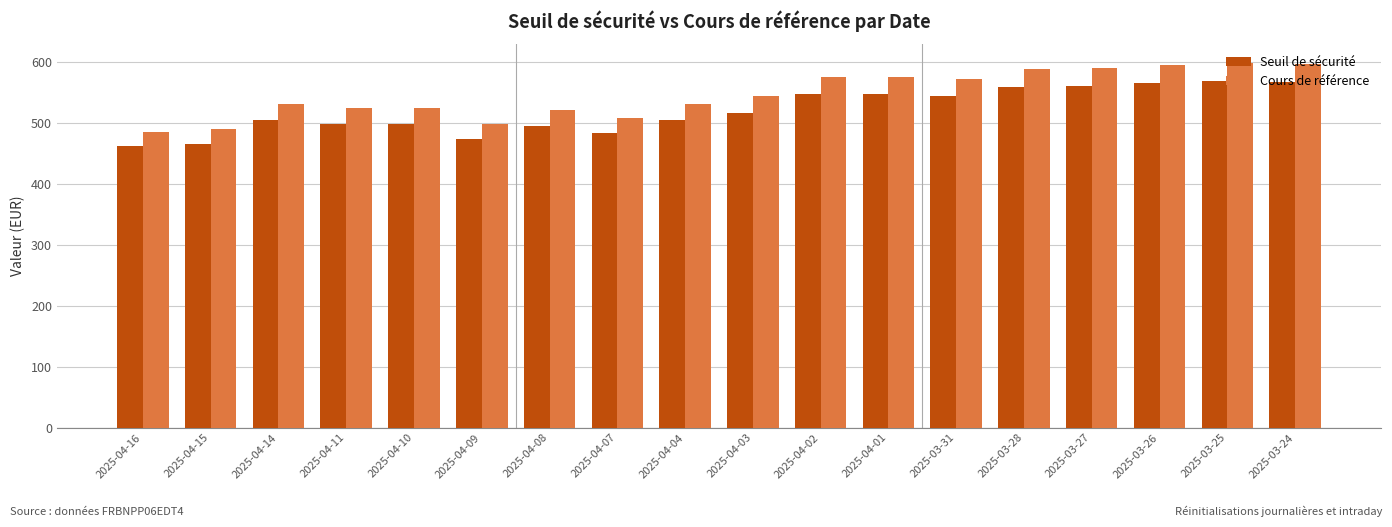

What is the label of the 17th bar from the right?

2025-04-15